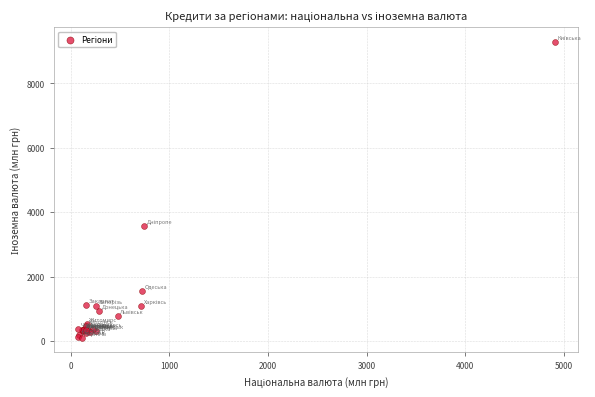

What Y value in the scatter plot is closest to 4690?

3570.8